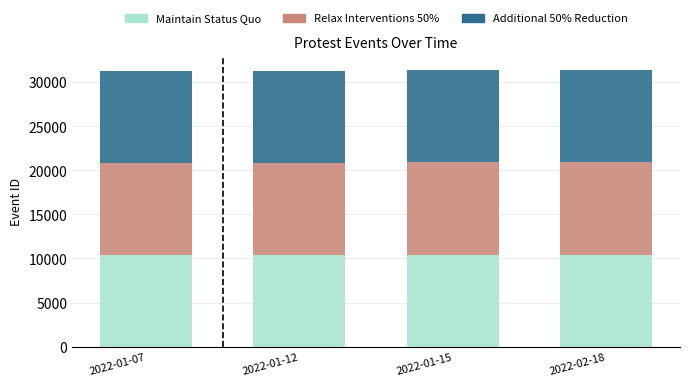

What is the lowest value of the Maintain Status Quo series?

10406